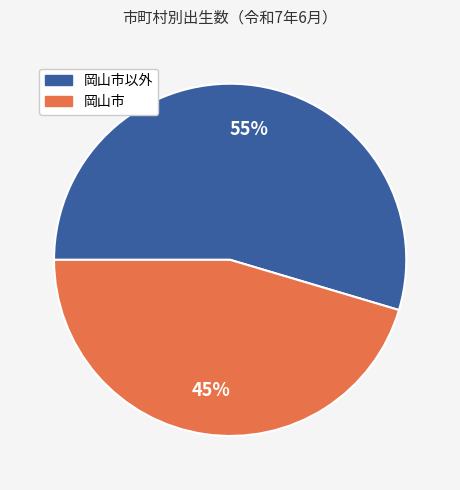

Is there any slice that represents more than half of the pie?

Yes